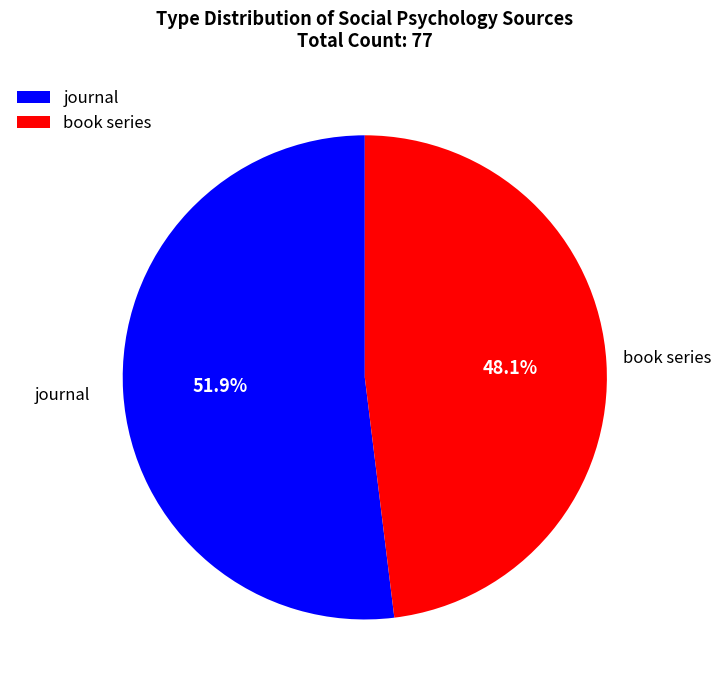

True or false: book series accounts for 48% of the total.

True